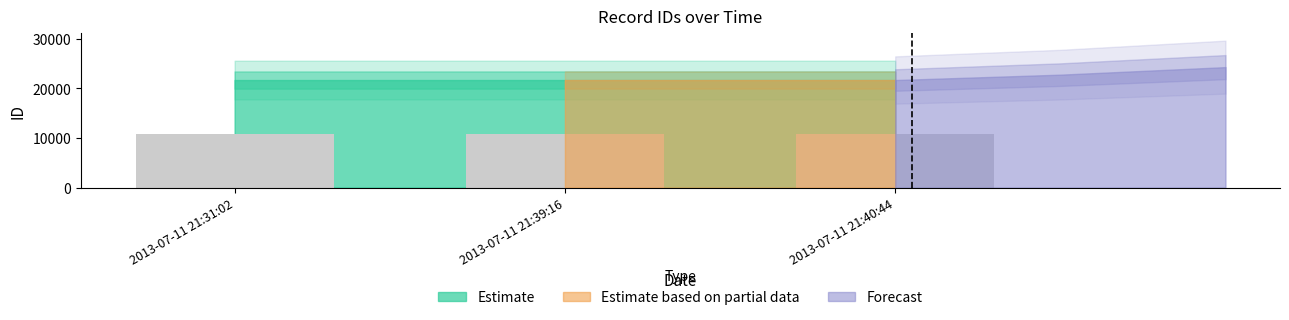

Is it true that the value at 2013-07-11 21:39:16 is 7107.7?

False